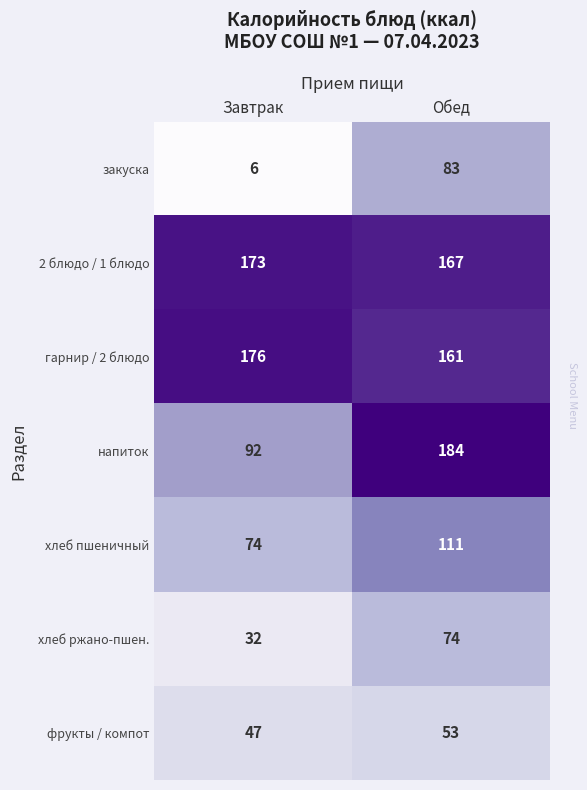

How many categories are shown in the chart?

2